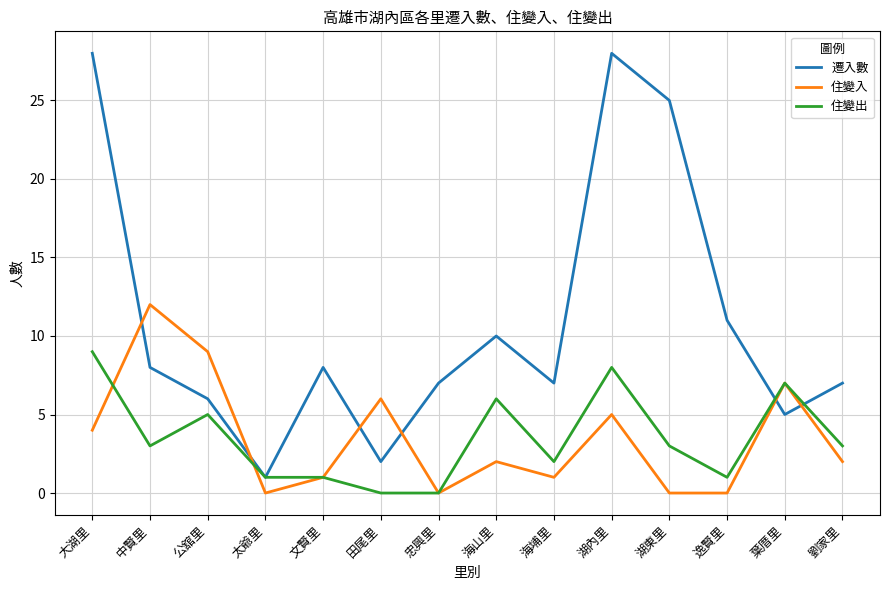

Is the value of 住變出 at 湖東里 greater than the value of 遷入數 at 海山里?

No